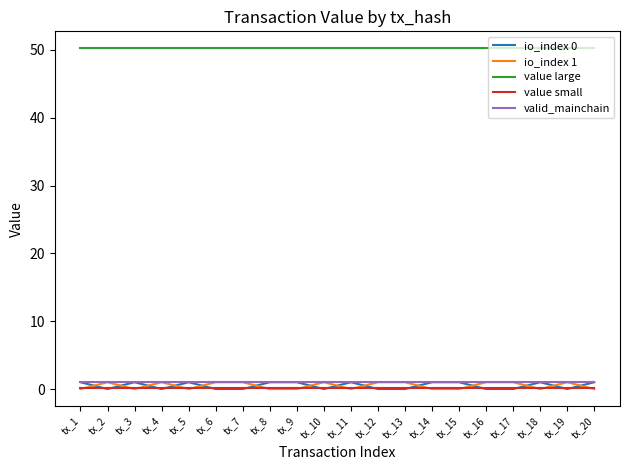

True or false: io_index 0 and value large intersect in this chart.

False